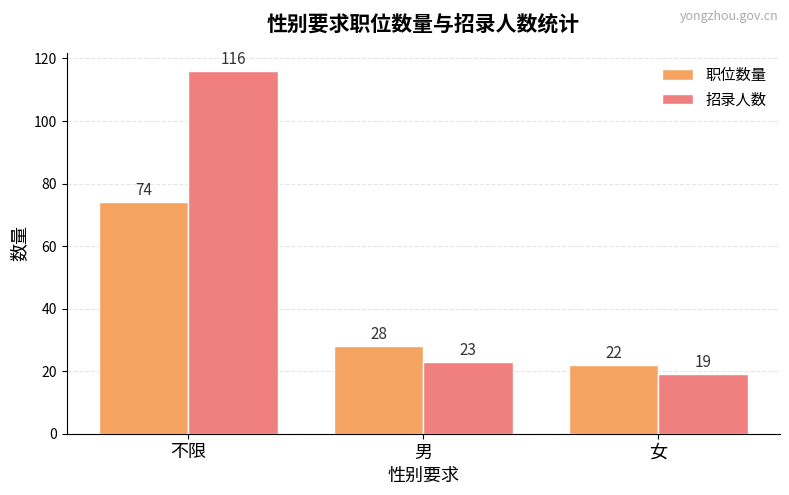

At how many categories does at least one series exceed 98?

1